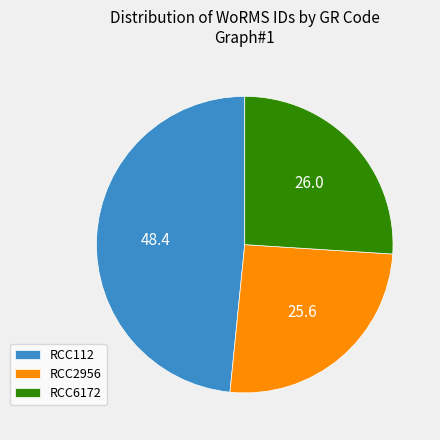

What is the largest slice in the pie chart?

RCC112